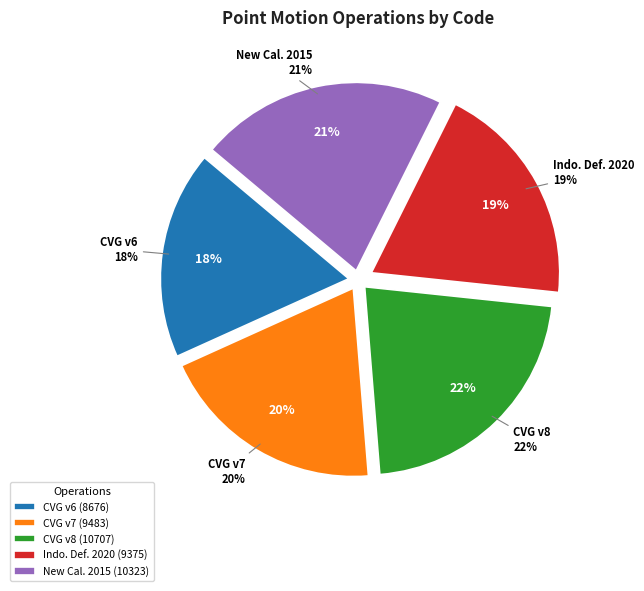

To the nearest percent, what portion does New Caledonia velocity model 2015 represent?

21%